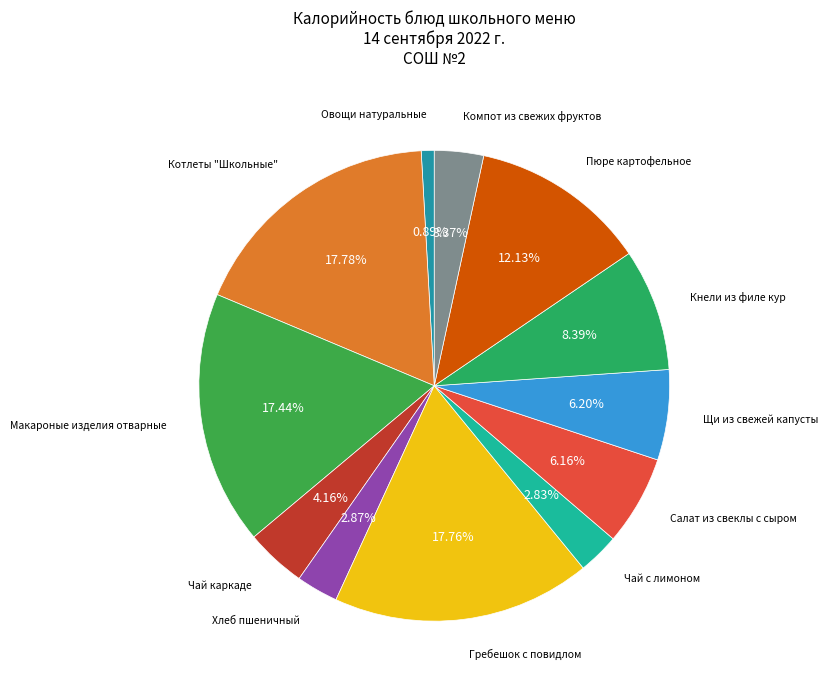

To the nearest percent, what percentage of the pie is Хлеб пшеничный?

3%